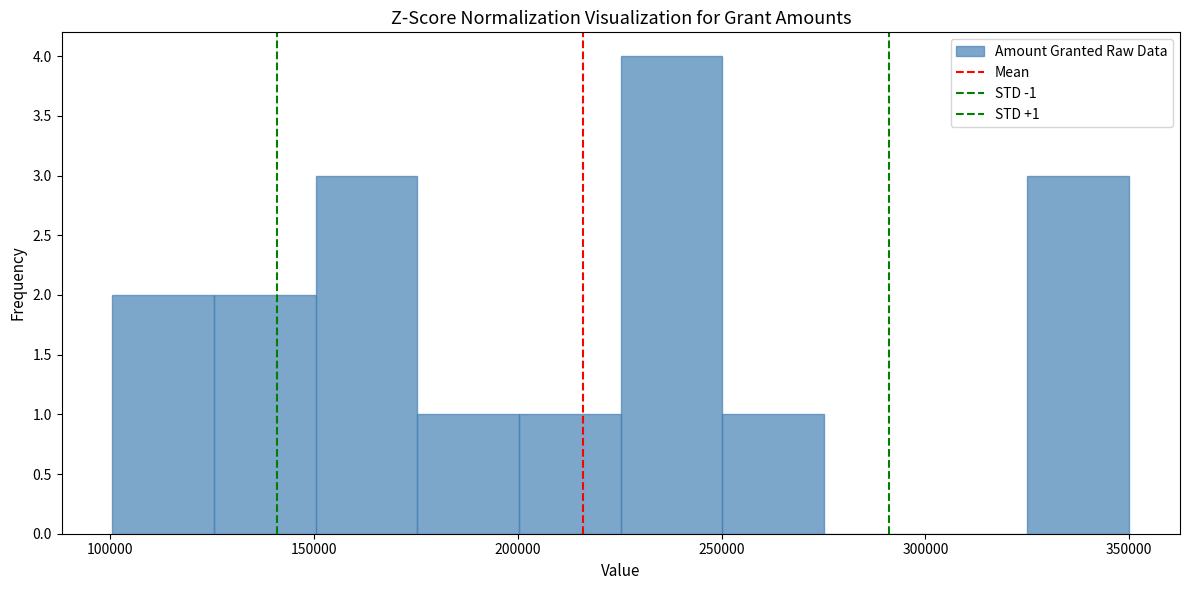

Which range on the x-axis has the tallest bar?

225000 to 250000